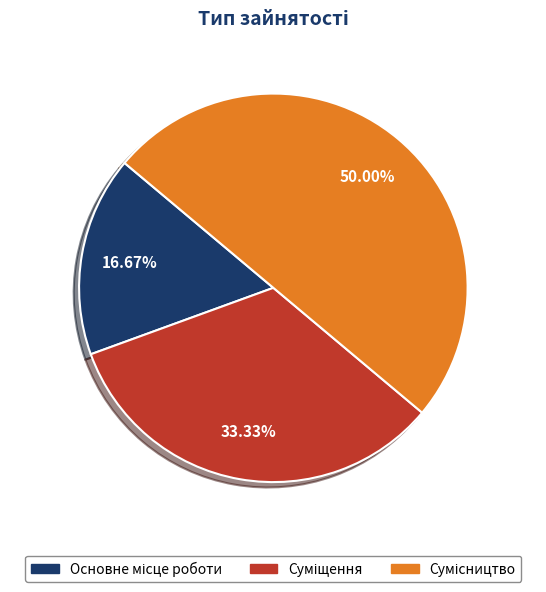

How many slices are in this pie chart?

3